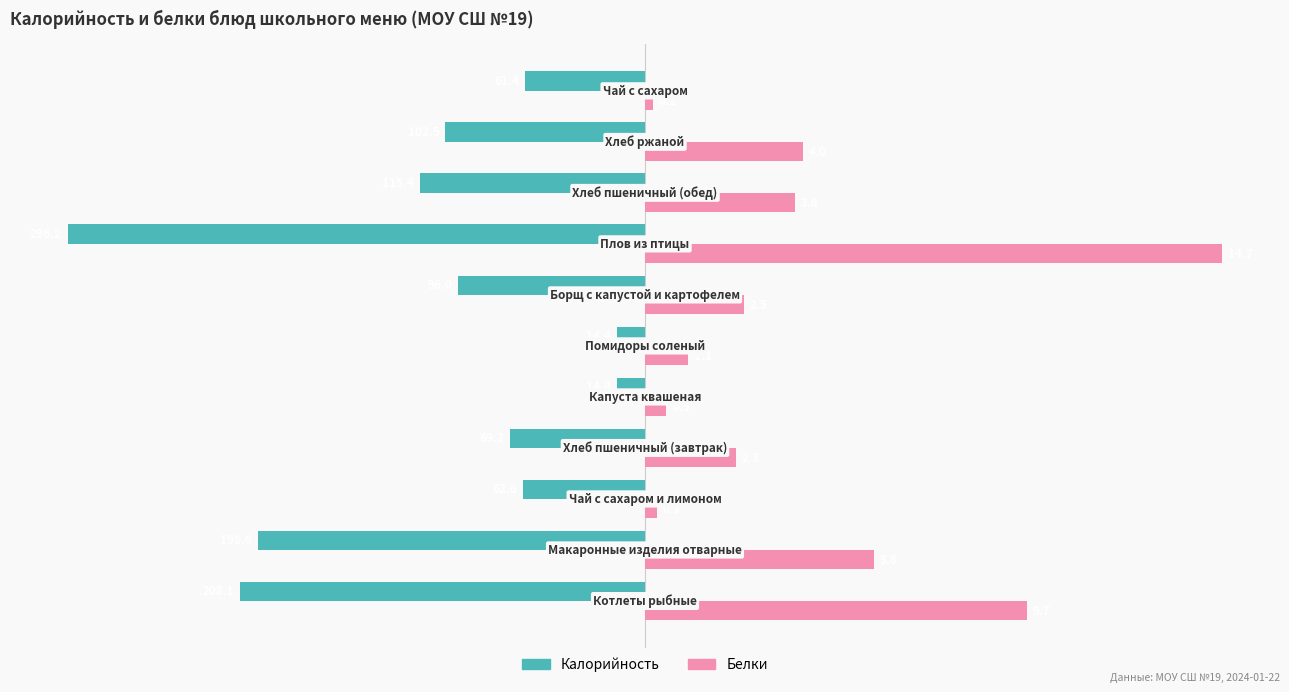

What are all the series names shown in the legend?

Калорийность, Белки